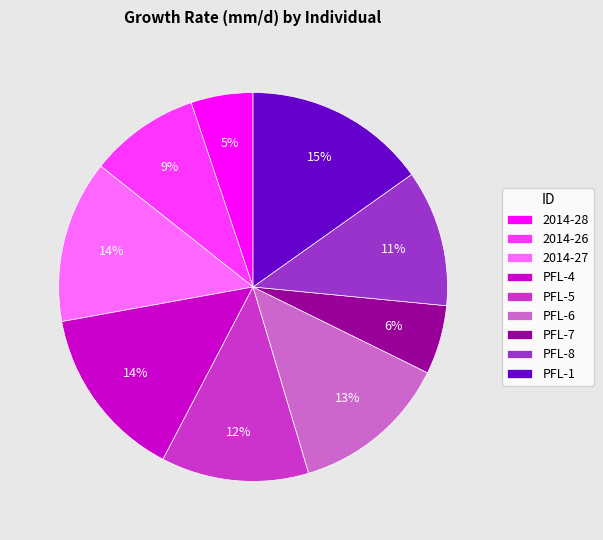

Is PFL-1 the majority of the pie?

No